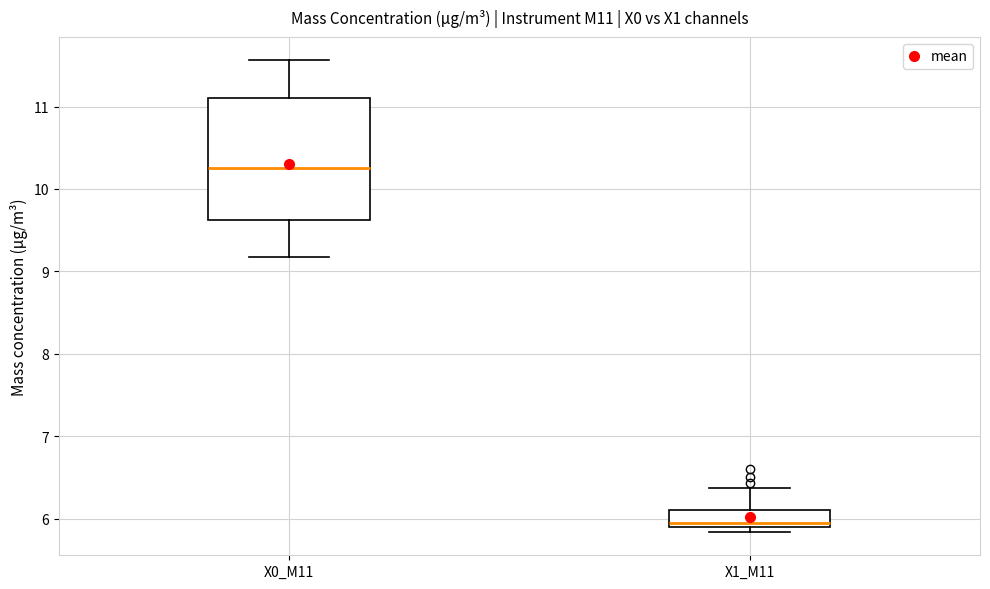

Where does the median line of the box for X0_M11 sit on the y-axis? The values are not printed on the chart, so give them approximately, as read against the axis.

10.3